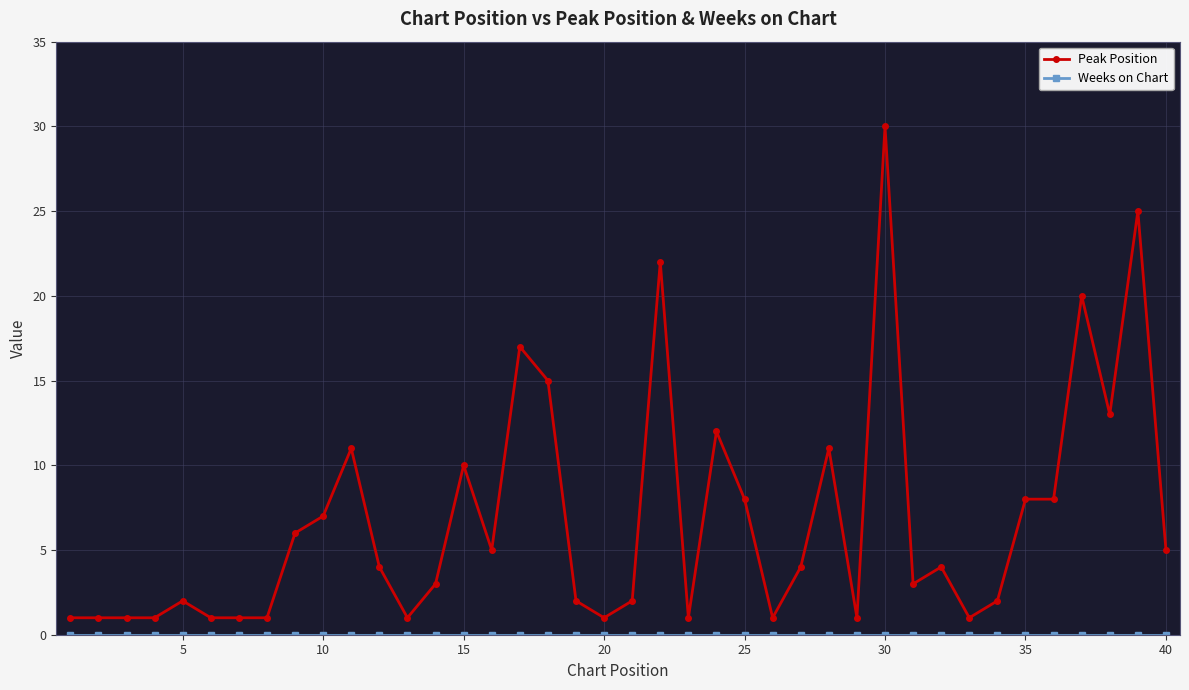

What is the value of the Peak Position point at the 13th from the left?

1